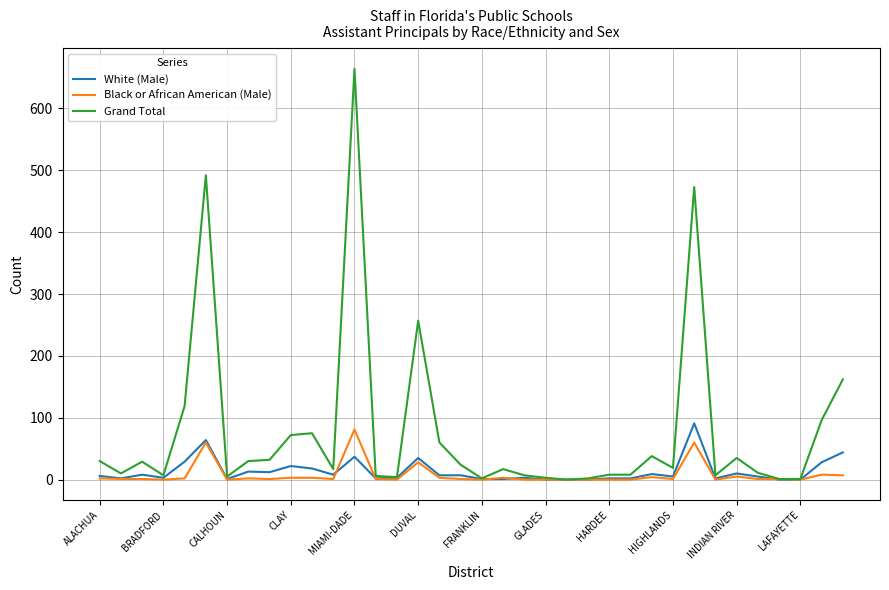

Which series has the largest range (max minus min)?

Grand Total